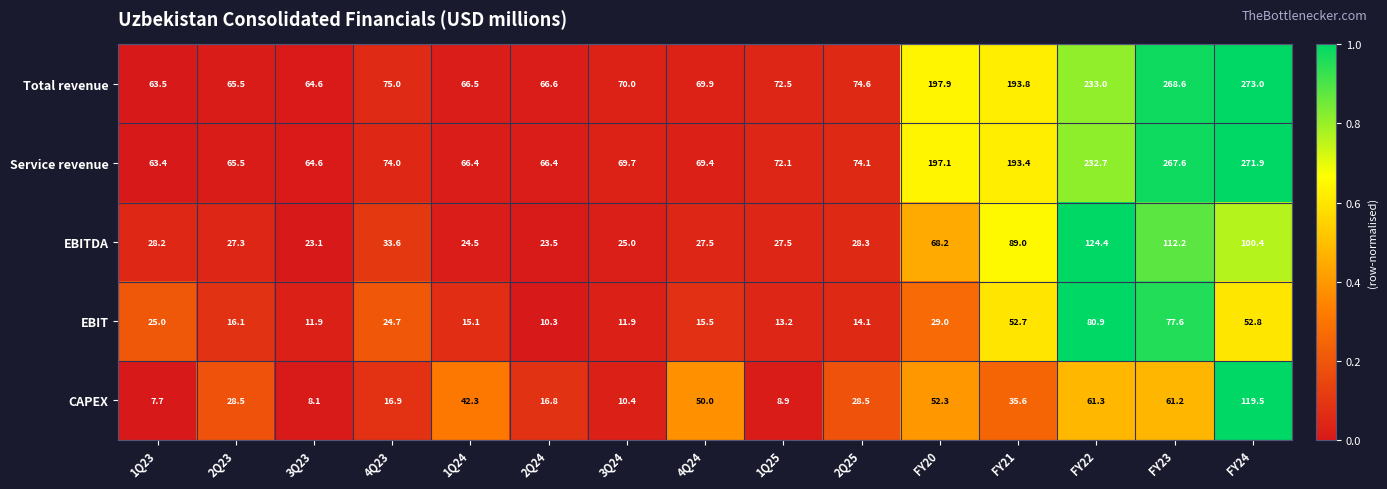

What is the difference between the EBITDA values at FY20 and 1Q24?

43.7